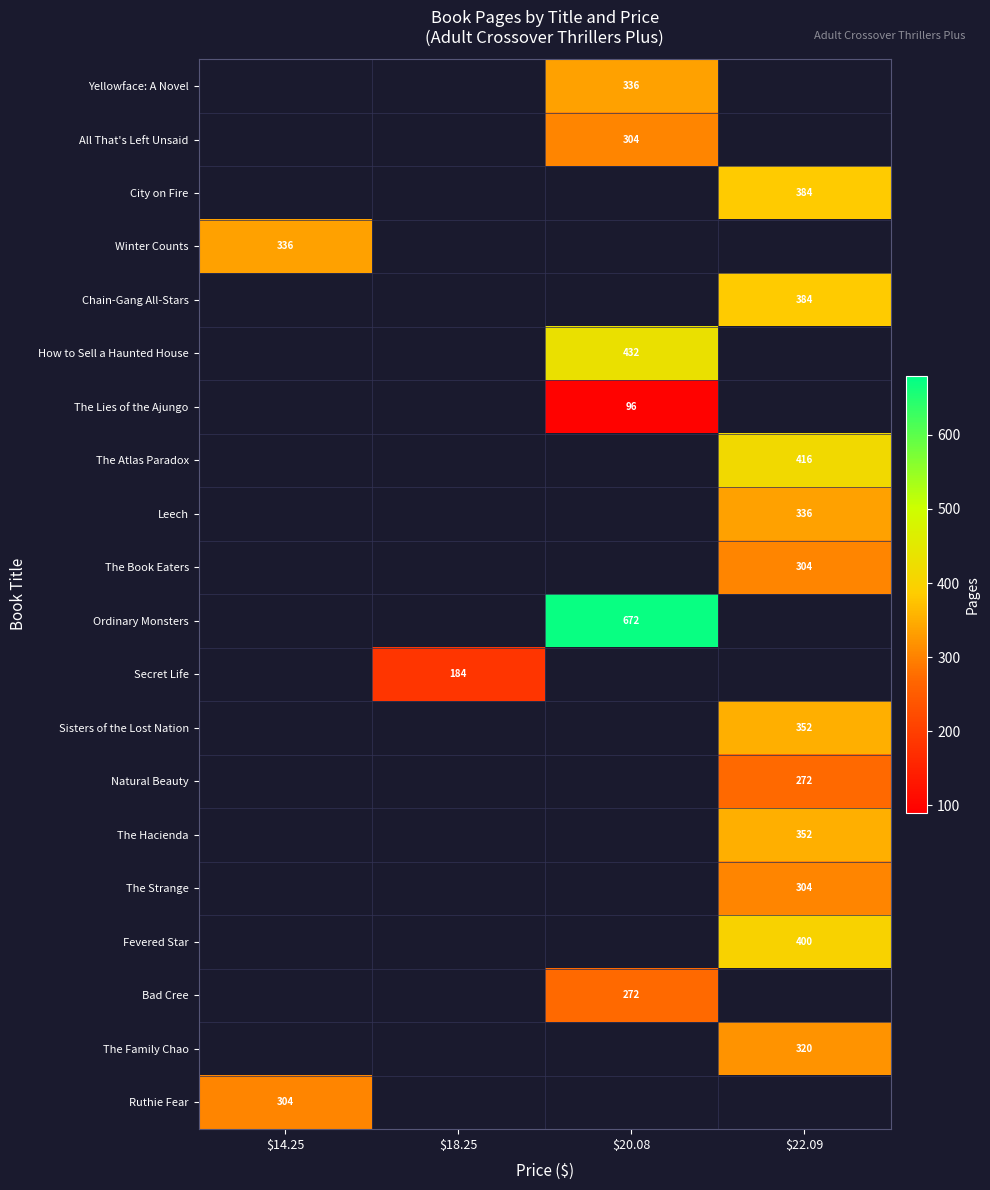

The value of Ruthie Fear at $14.25 is 304. True or false?

True